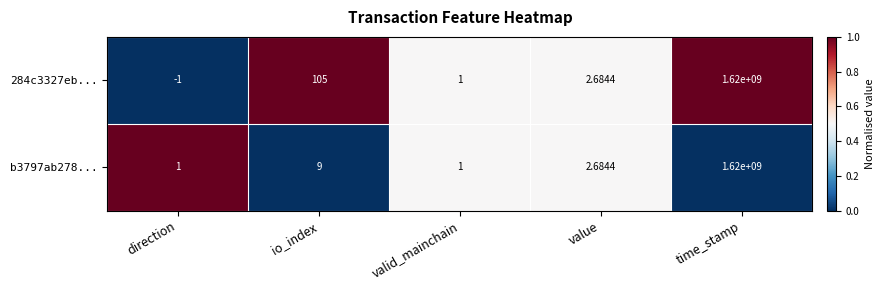

Which category has the lowest value in the 284c3327eb... series?

direction